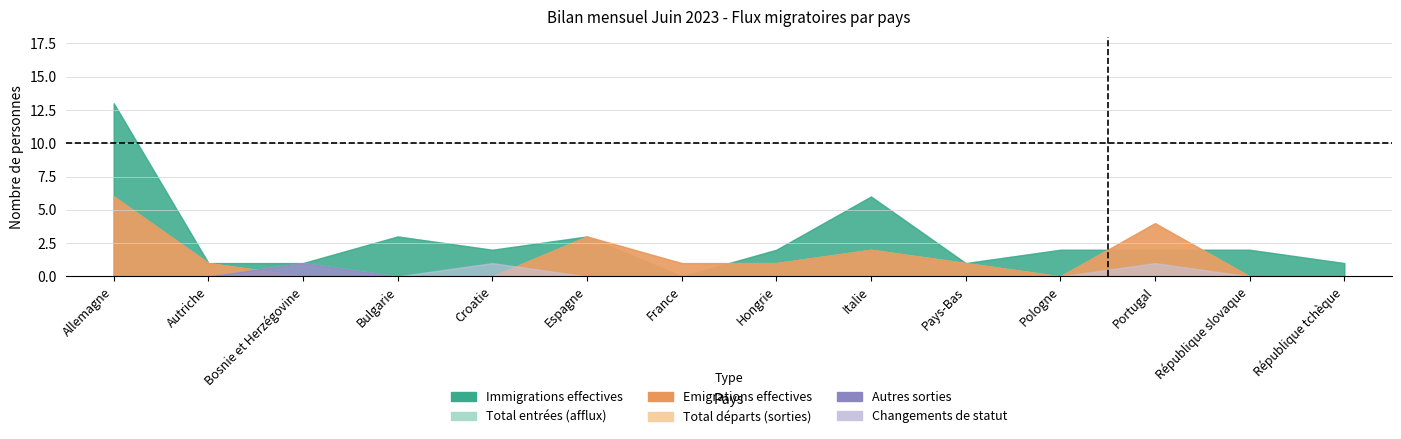

Reading left to right, what are all the values shown in this chart?

Total entrées (afflux): 13	1	1	3	2	3	0	2	6	1	2	2	2	1
Total départs (sorties): 6	1	0	0	0	3	1	1	2	1	0	4	0	0
Total autres sorties: 0	0	1	0	0	0	0	0	0	0	0	0	0	0
Immigrations effectives: 13	1	1	3	2	3	0	2	6	1	2	2	2	1
Emigrations effectives: 6	1	0	0	0	3	1	1	2	1	0	4	0	0
Changements de statut entrées: 0	0	0	0	1	0	0	0	0	0	0	1	0	0